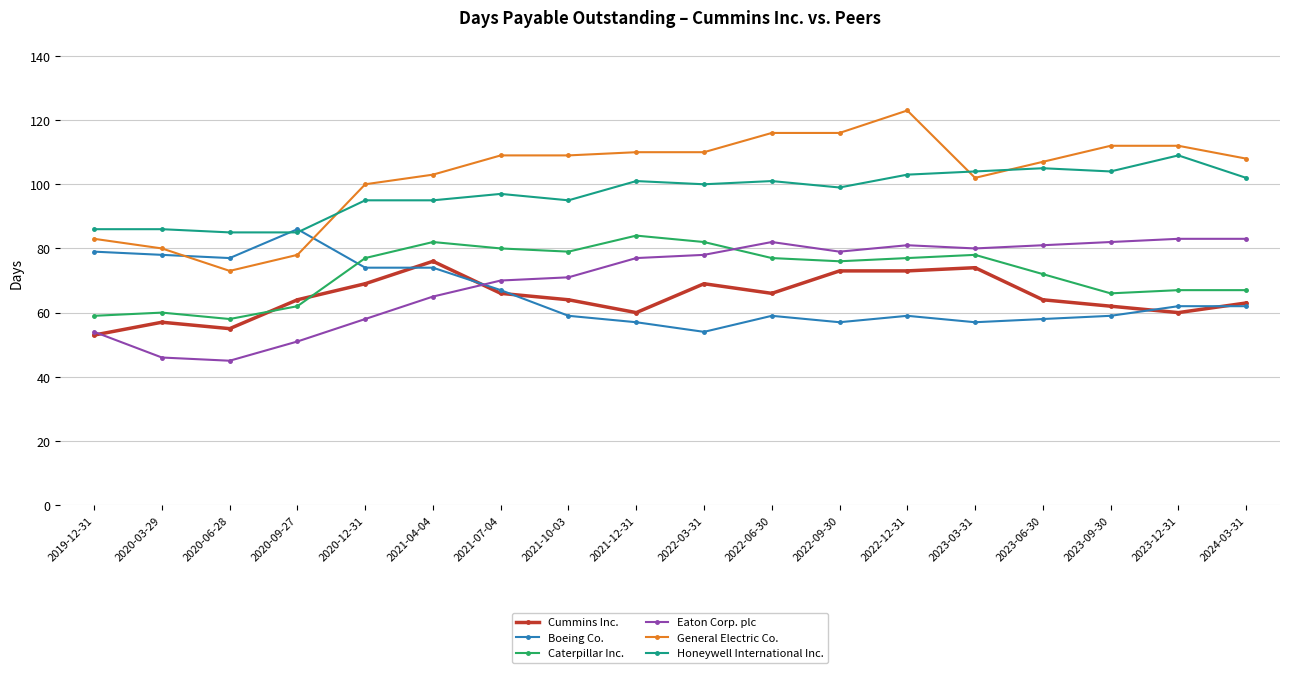

Which category has the highest value in the Boeing Co. series?

2020-09-27